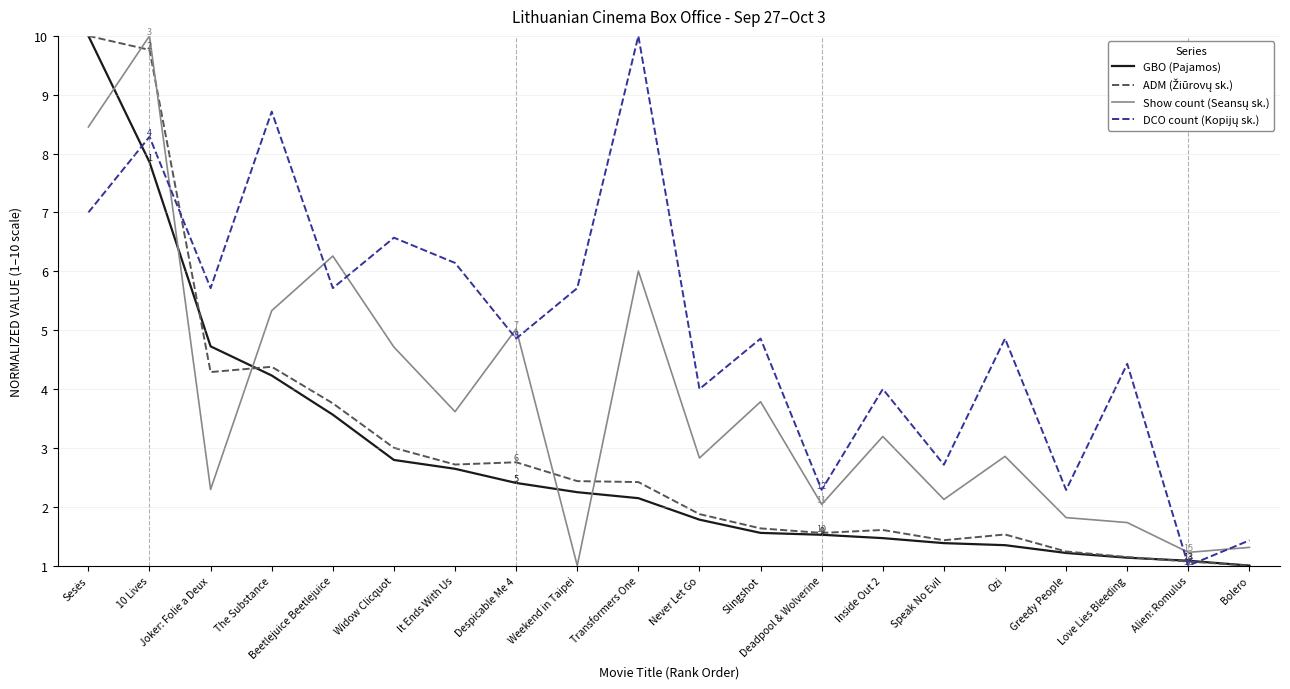

What is the maximum value shown in the chart?

10.0